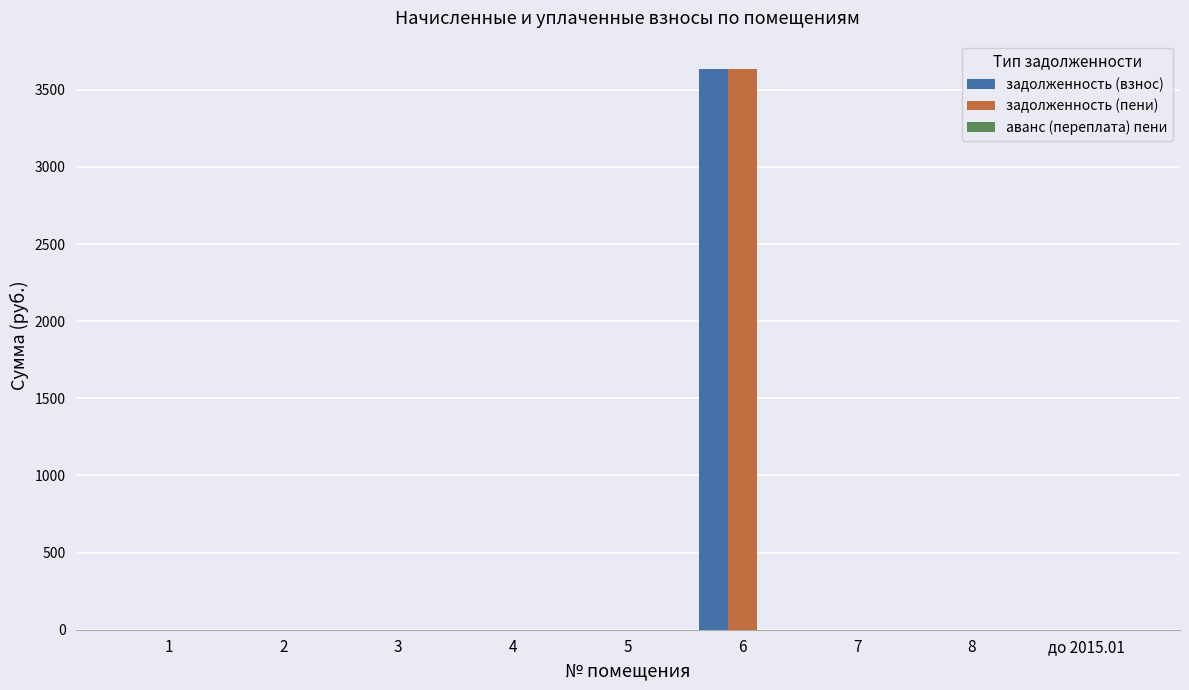

What is the total value across all series at 6?

7272.6